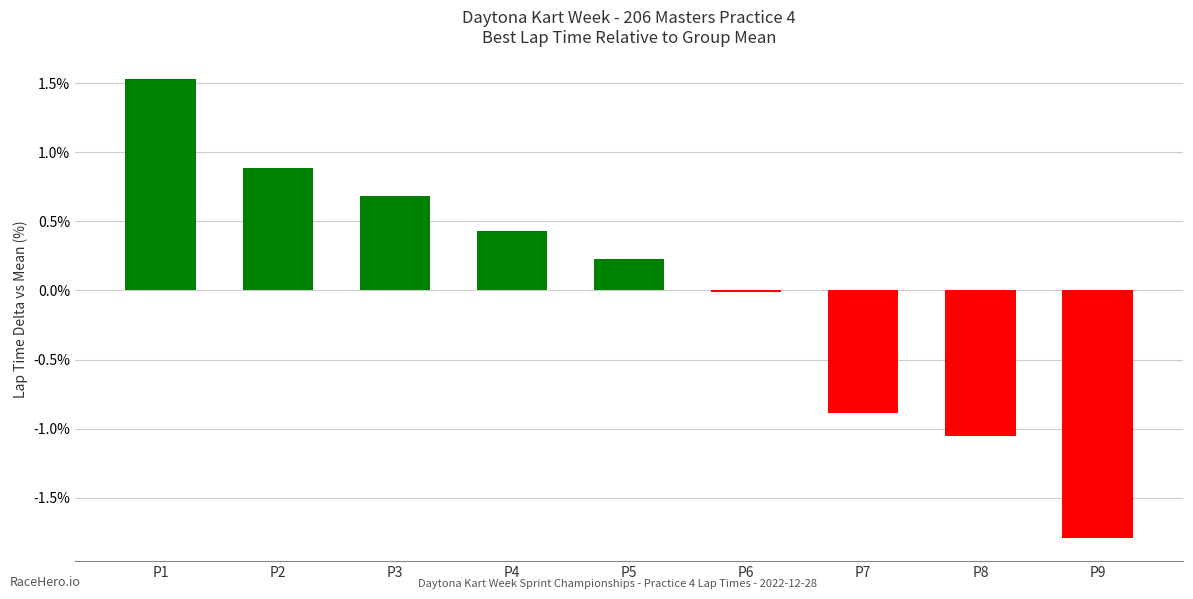

True or false: the data shows 0.6 at P4.

False